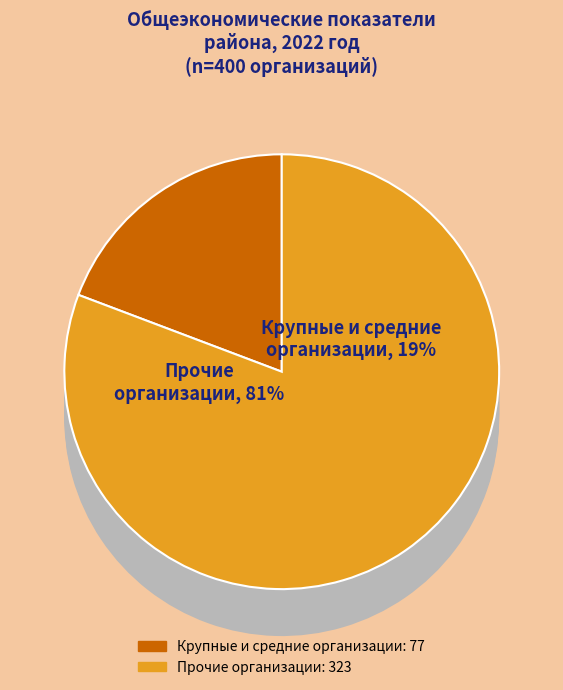

How many slices are in this pie chart?

4